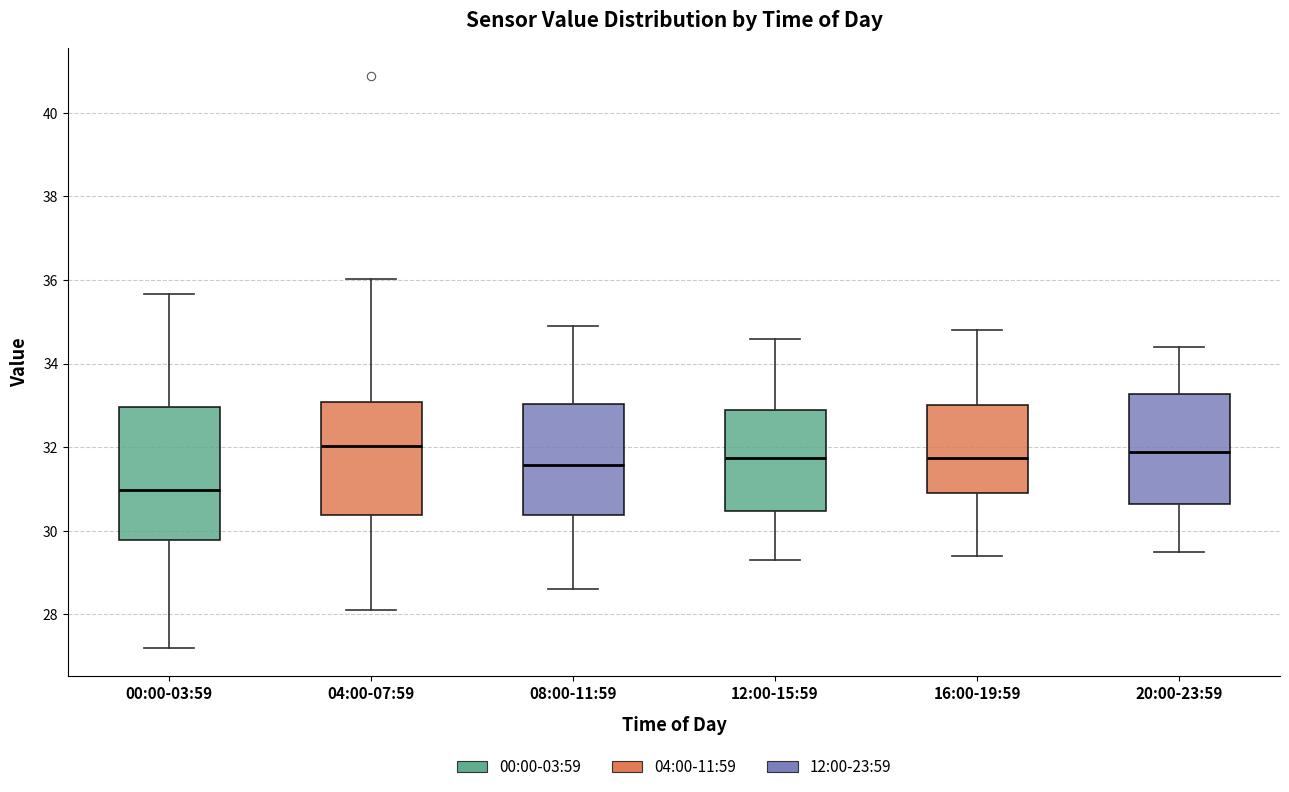

Which box is the tallest, from its lower edge to its upper edge?

00:00-03:59